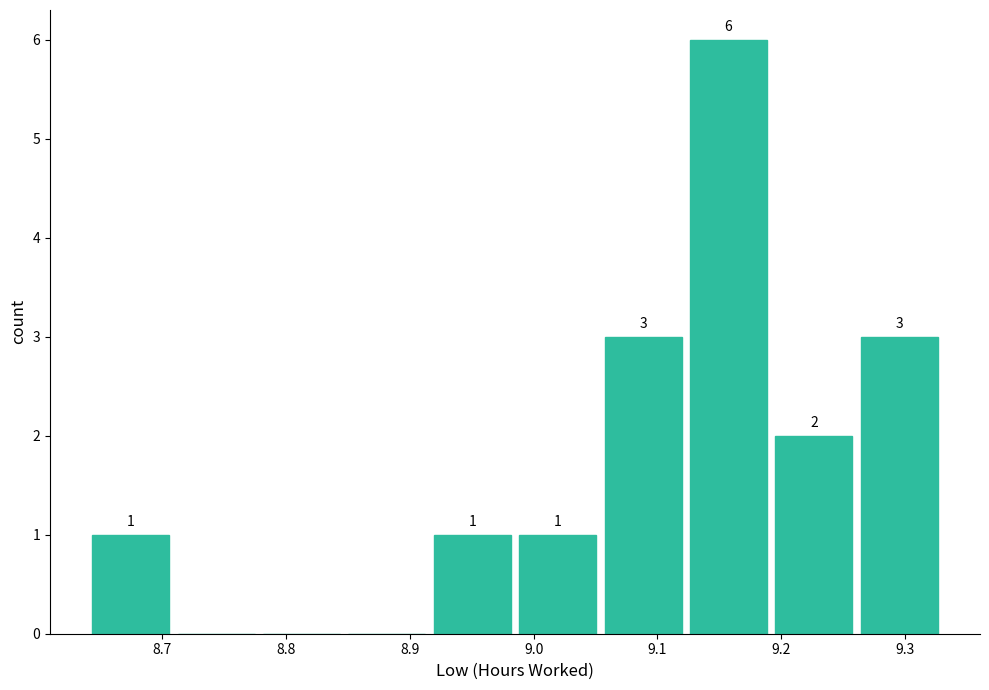

Over which range of the x-axis is the bar tallest?

9.123 to 9.192